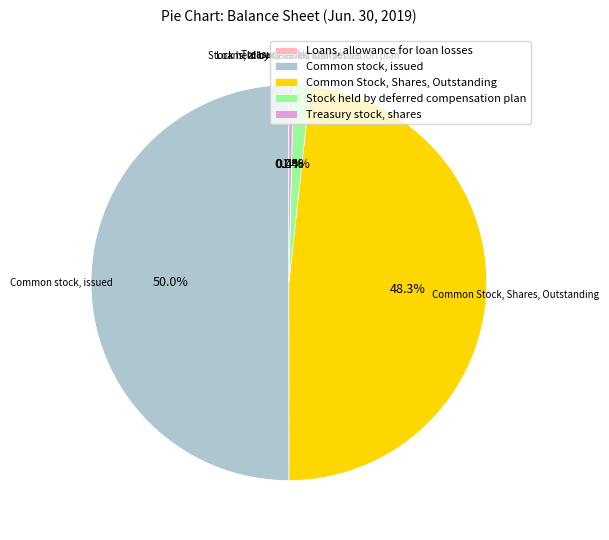

Does Stock held by deferred compensation plan account for over 50% of the chart?

No